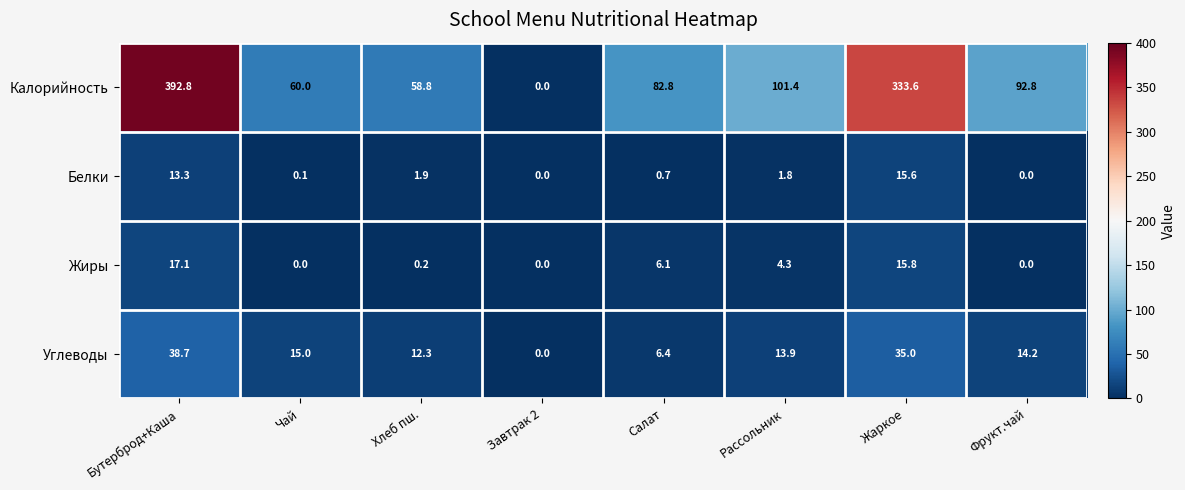

Rank the series by their maximum value, from highest to lowest.

Калорийность, Углеводы, Жиры, Белки